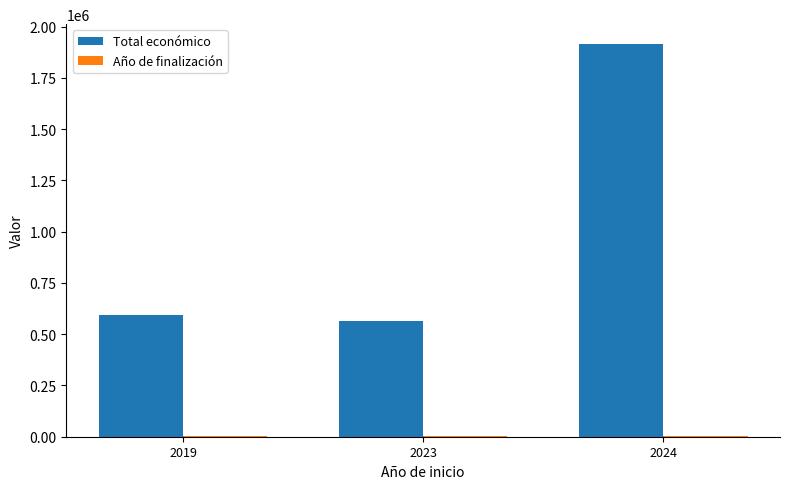

Which series changed the most between 2019 and 2024?

Total económico